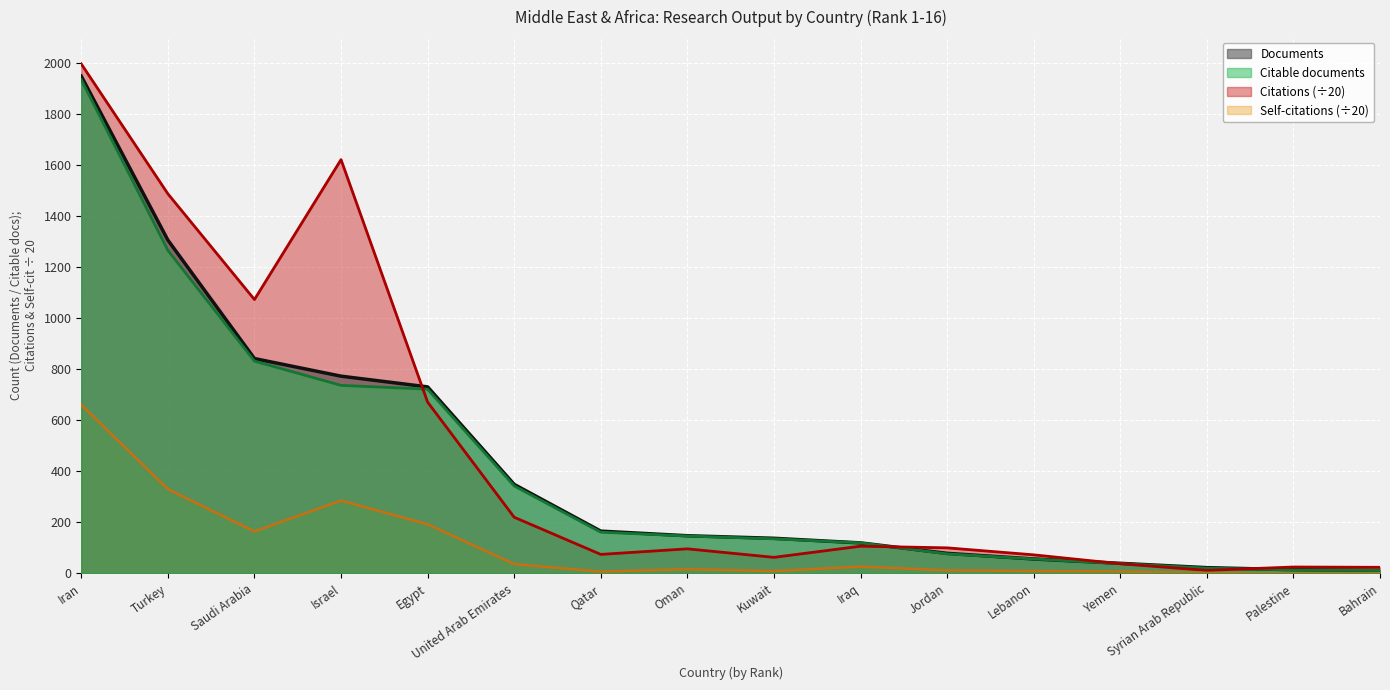

Count the number of categories in the chart.

16